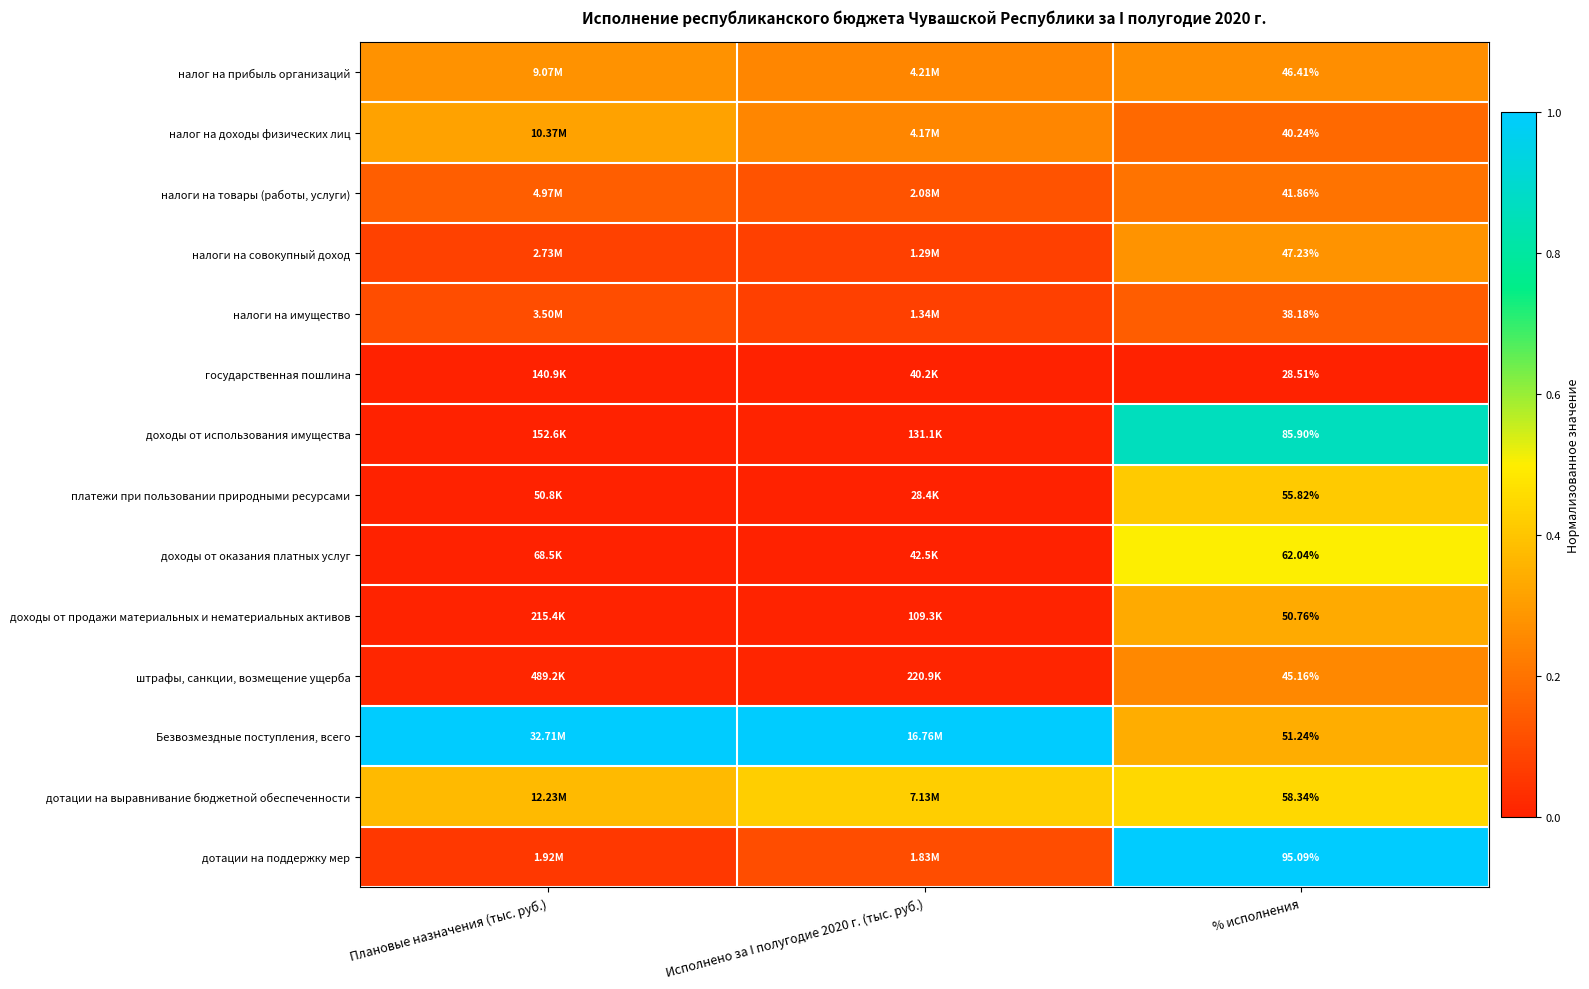

At which category does the chart reach its minimum across all series?

% исполнения